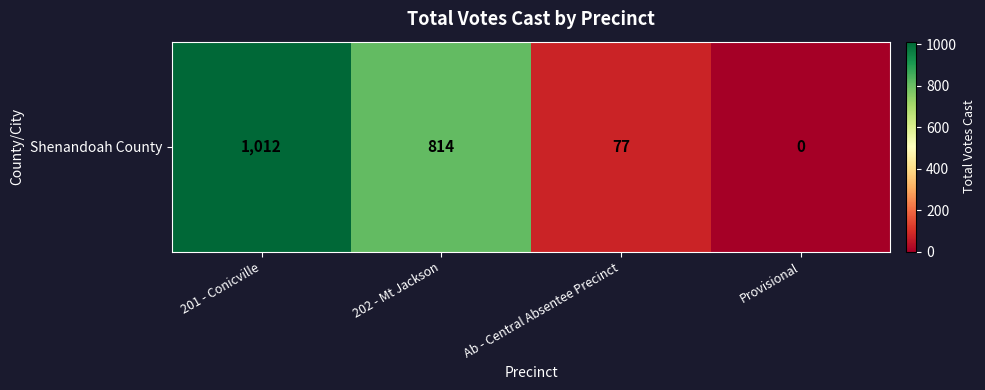

What is the change in value from 202 - Mt Jackson to Ab - Central Absentee Precinct?

-737